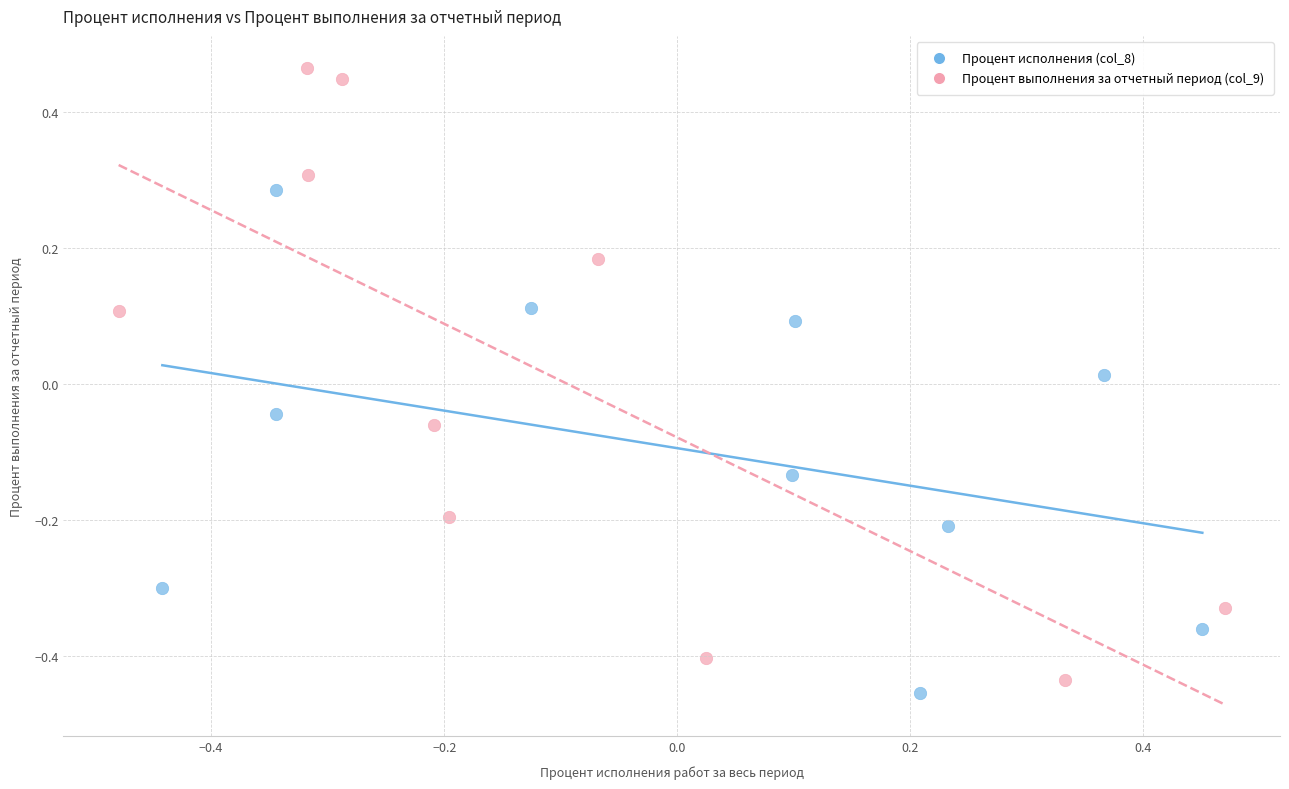

Which series contains the highest Y value?

Процент выполнения за отчетный период (col_9)